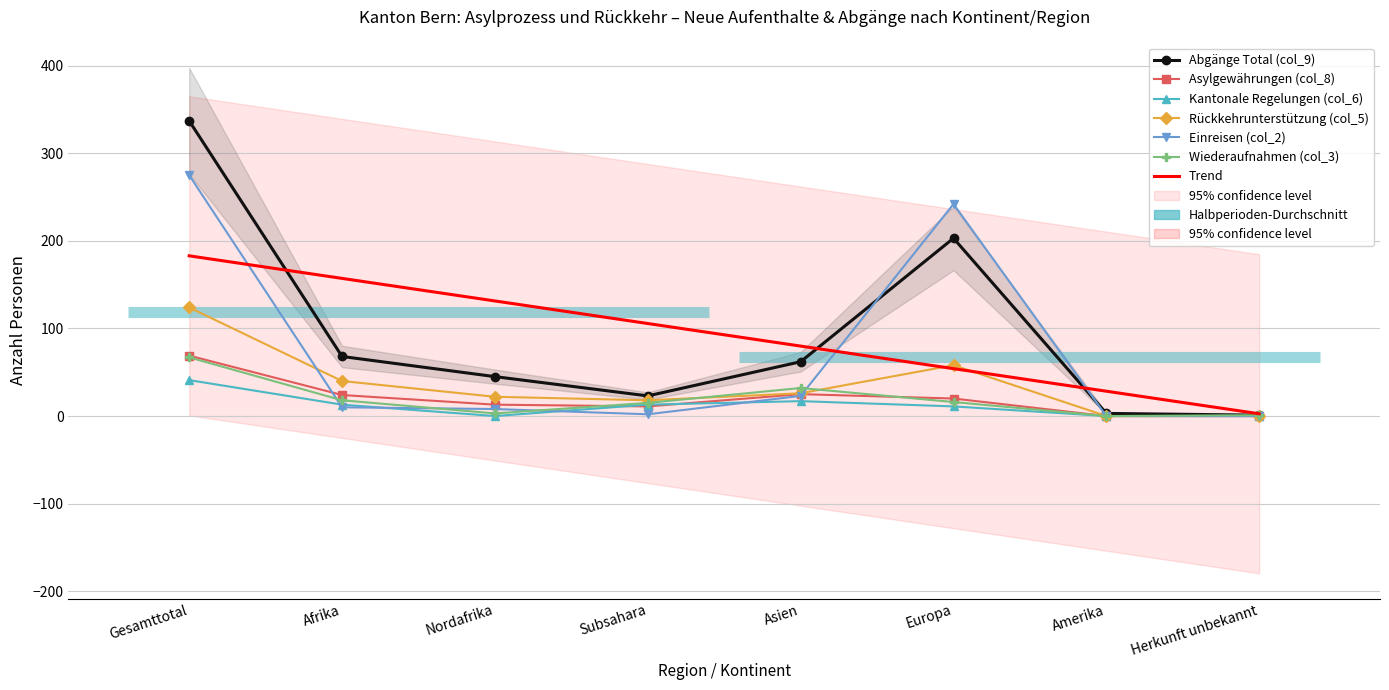

True or false: Abgänge Total (col_9) and Wiederaufnahmen (col_3) intersect in this chart.

False